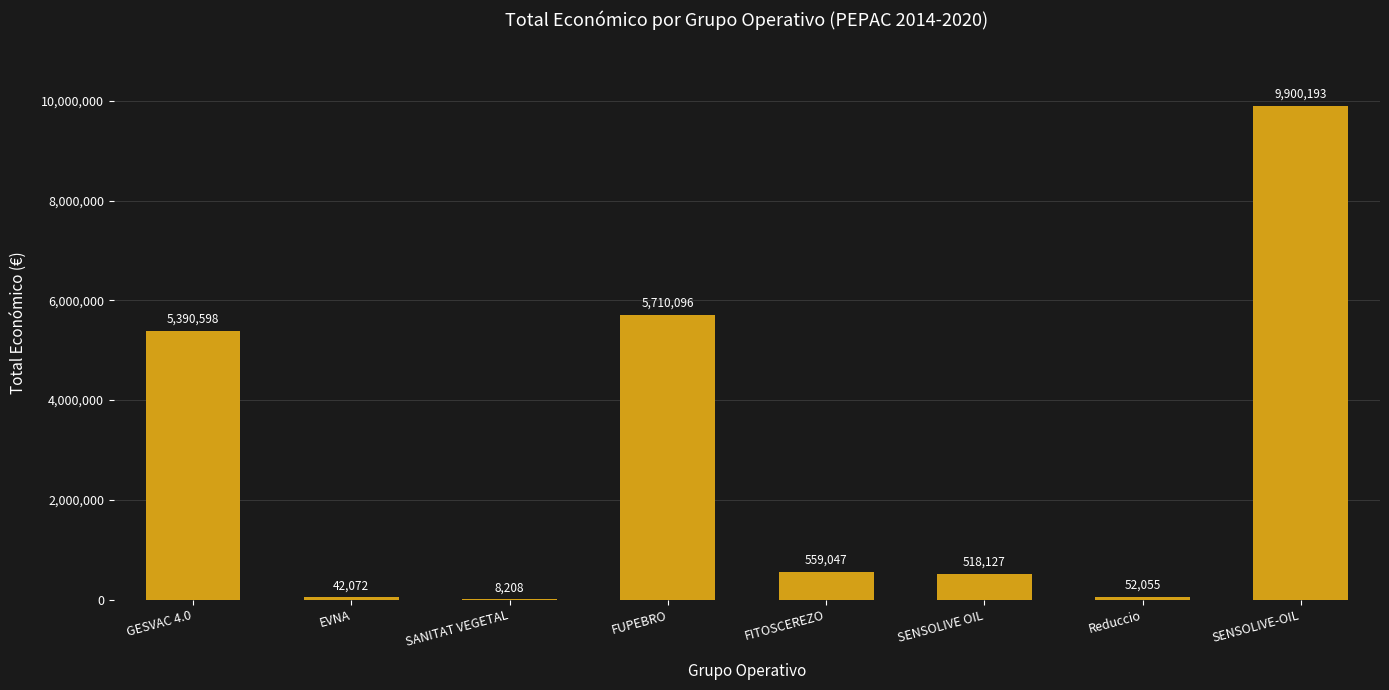

What is the greatest value displayed?

9900193